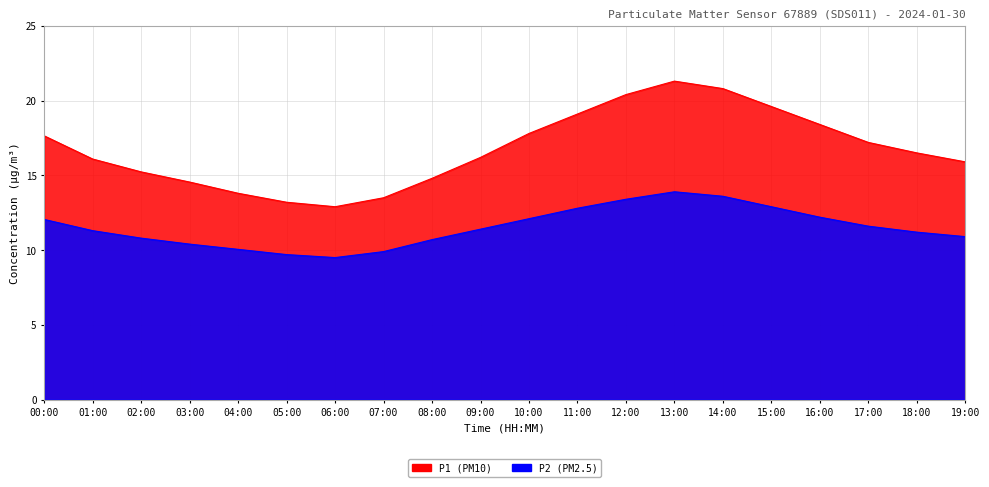

Rank the series at 03:00 from highest to lowest value.

P1, P2